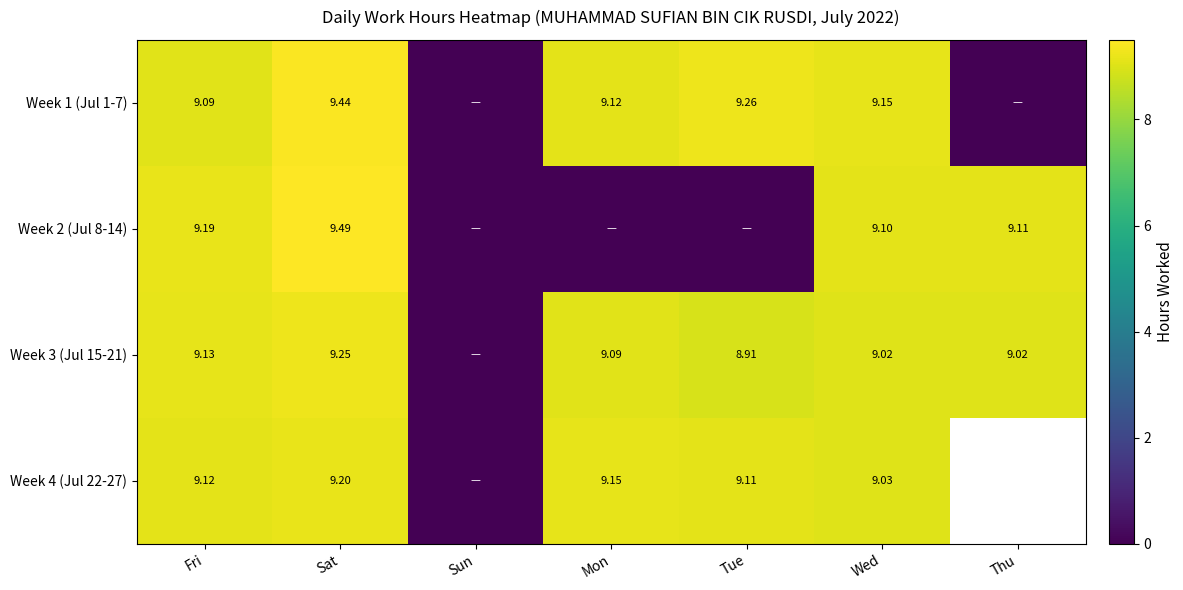

List the series in order of their peak value, highest first.

Week 2 (Jul 8-14), Week 1 (Jul 1-7), Week 3 (Jul 15-21), Week 4 (Jul 22-27)